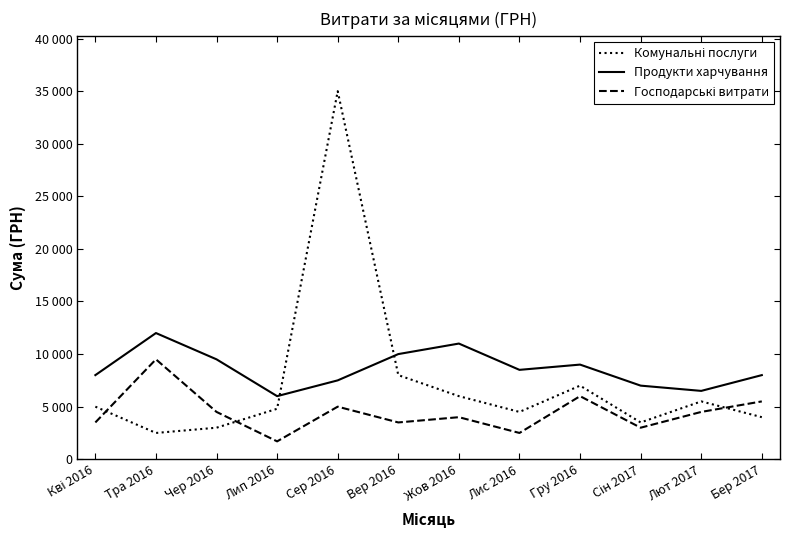

True or false: Продукти харчування has a value of 11000 at Жов 2016.

True